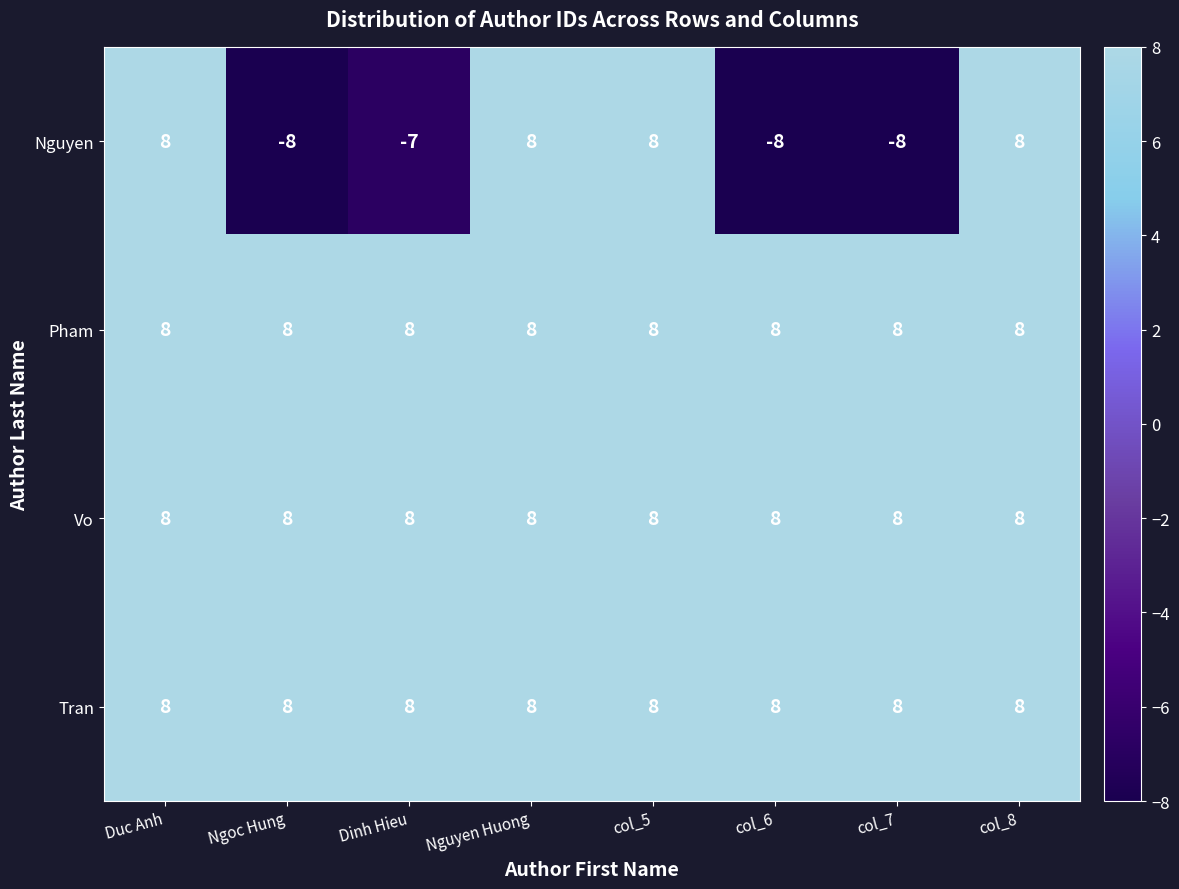

At how many categories does at least one series exceed 5?

8